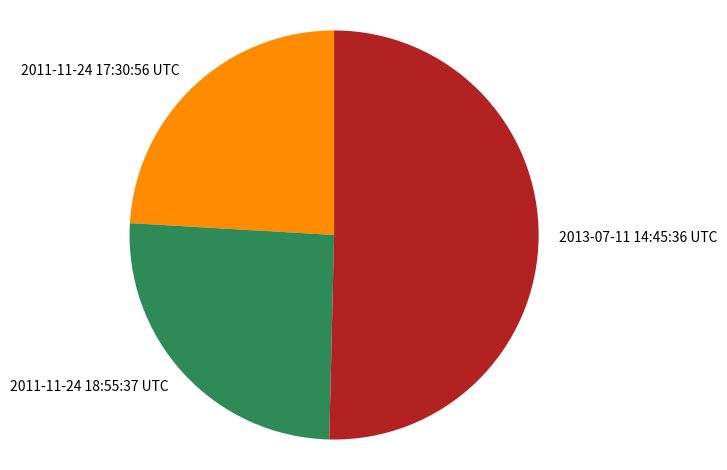

Which slice represents more than half of the pie?

2013-07-11 14:45:36 UTC